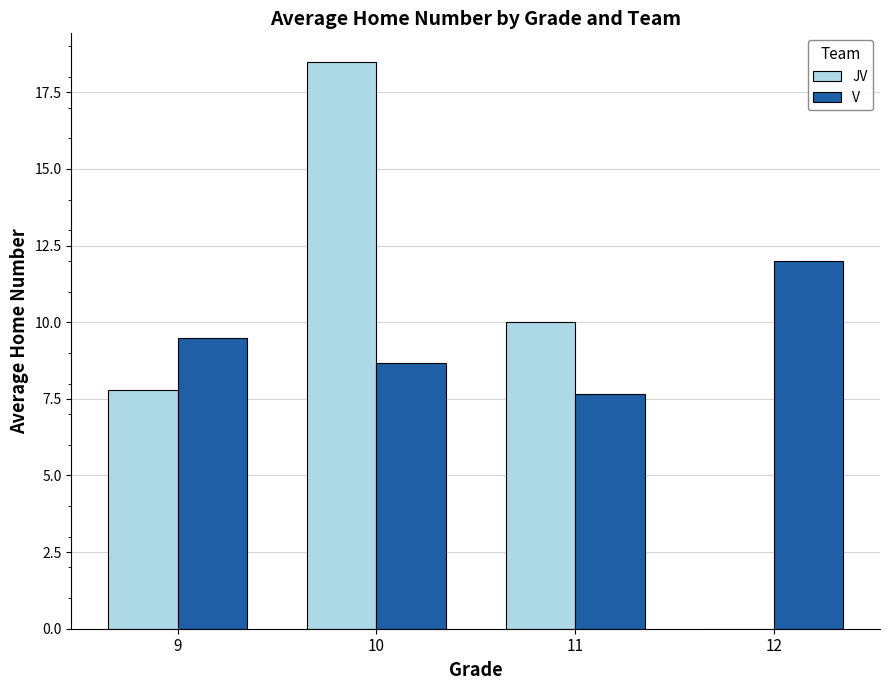

What is the sum of the V values at 9 and 11?

17.2